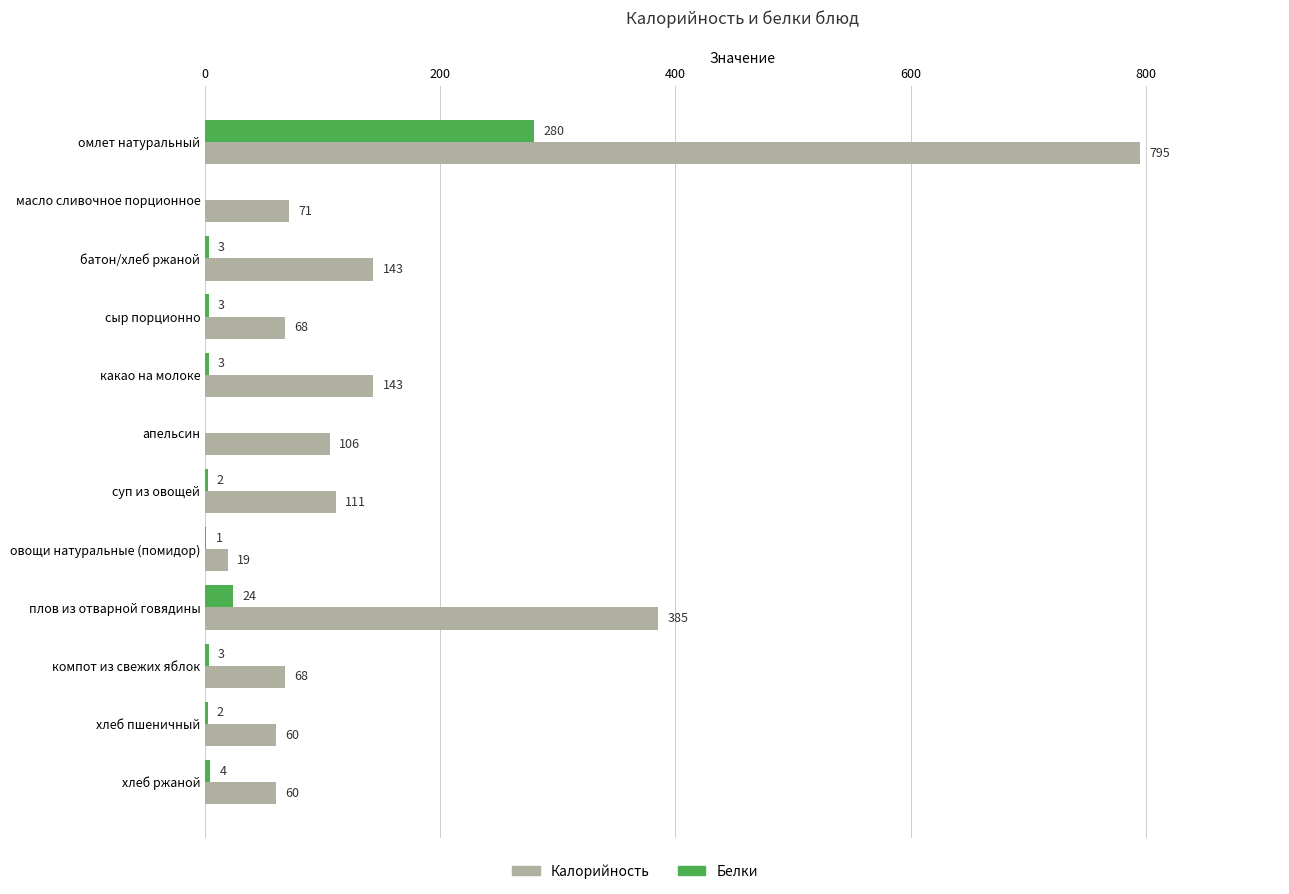

What is the approximate value of Калорийность at хлеб пшеничный, to the nearest 50?

50